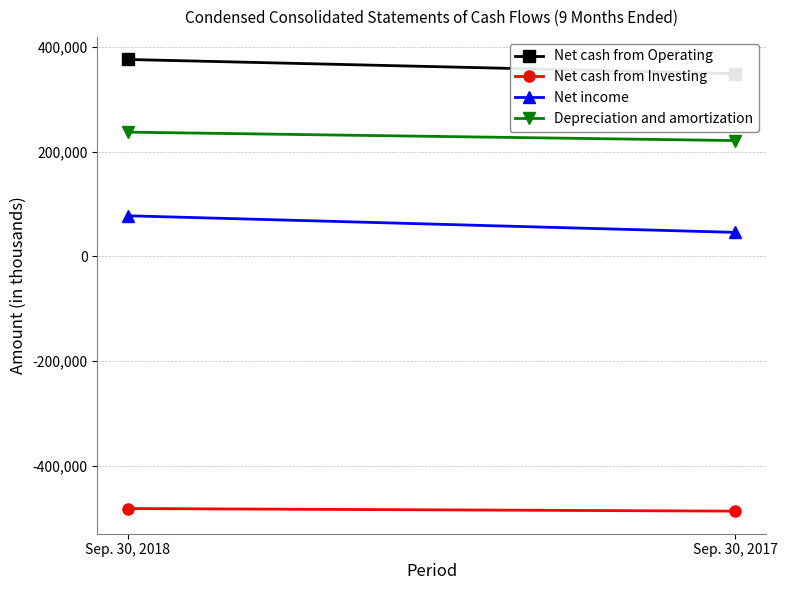

Which series has the largest total across all categories?

Net cash from Operating